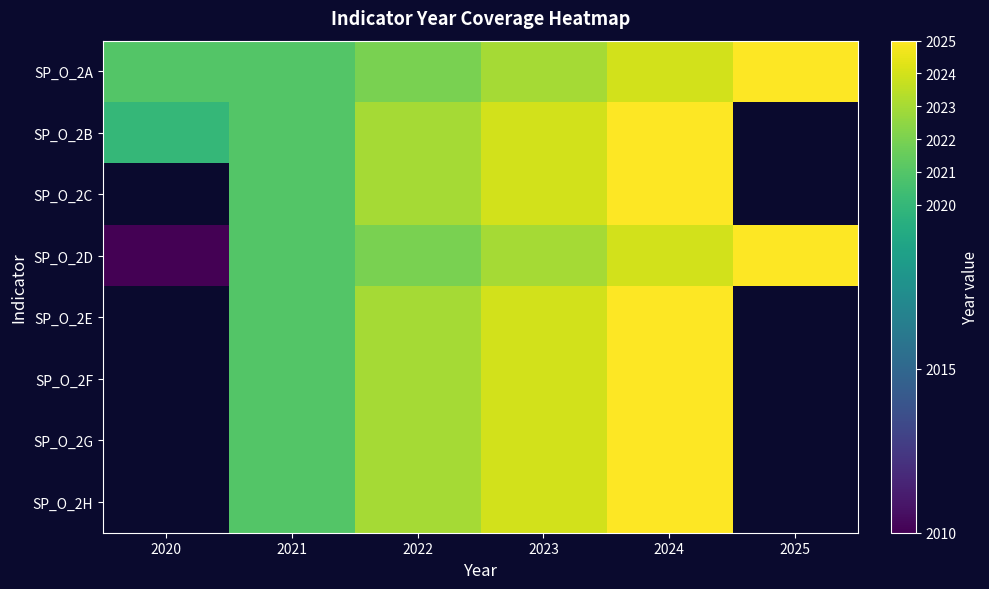

How many data points does each series have?

6